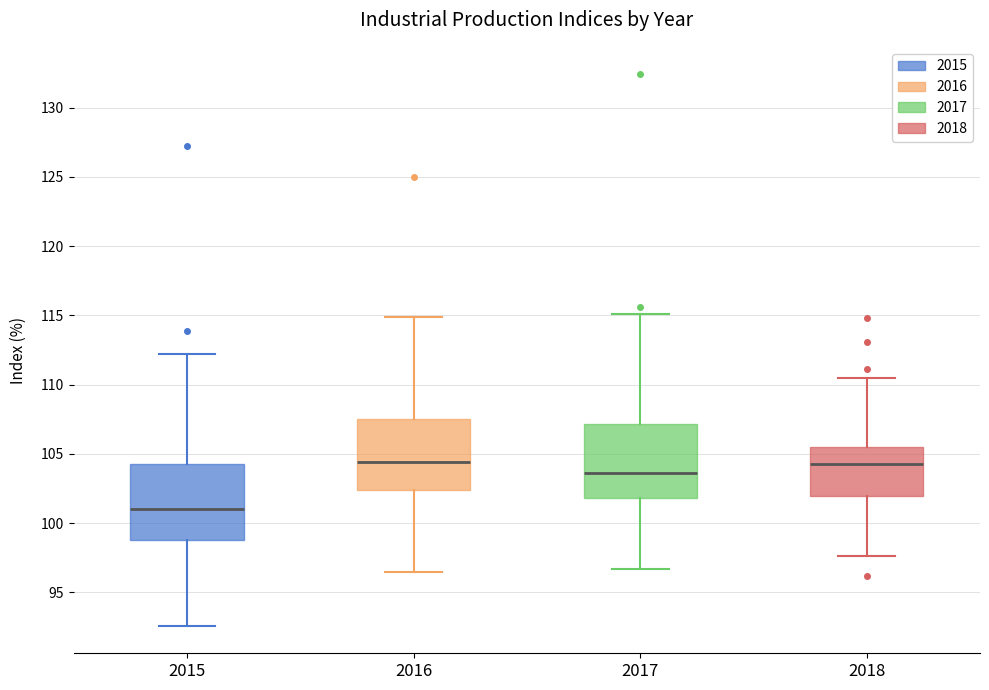

Reading left to right, read every box against the y-axis: the position of its median line, the range the box covers, and the ends of its whiskers. The values are not printed on the chart, so give them approximately, as read against the axis.

2015: median 101.0, box 99.0 to 104.5, whiskers 92.5 to 112.0
2016: median 104.5, box 102.5 to 107.5, whiskers 96.5 to 115.0
2017: median 103.5, box 102.0 to 107.0, whiskers 96.5 to 115.0
2018: median 104.5, box 102.0 to 105.5, whiskers 97.5 to 110.5